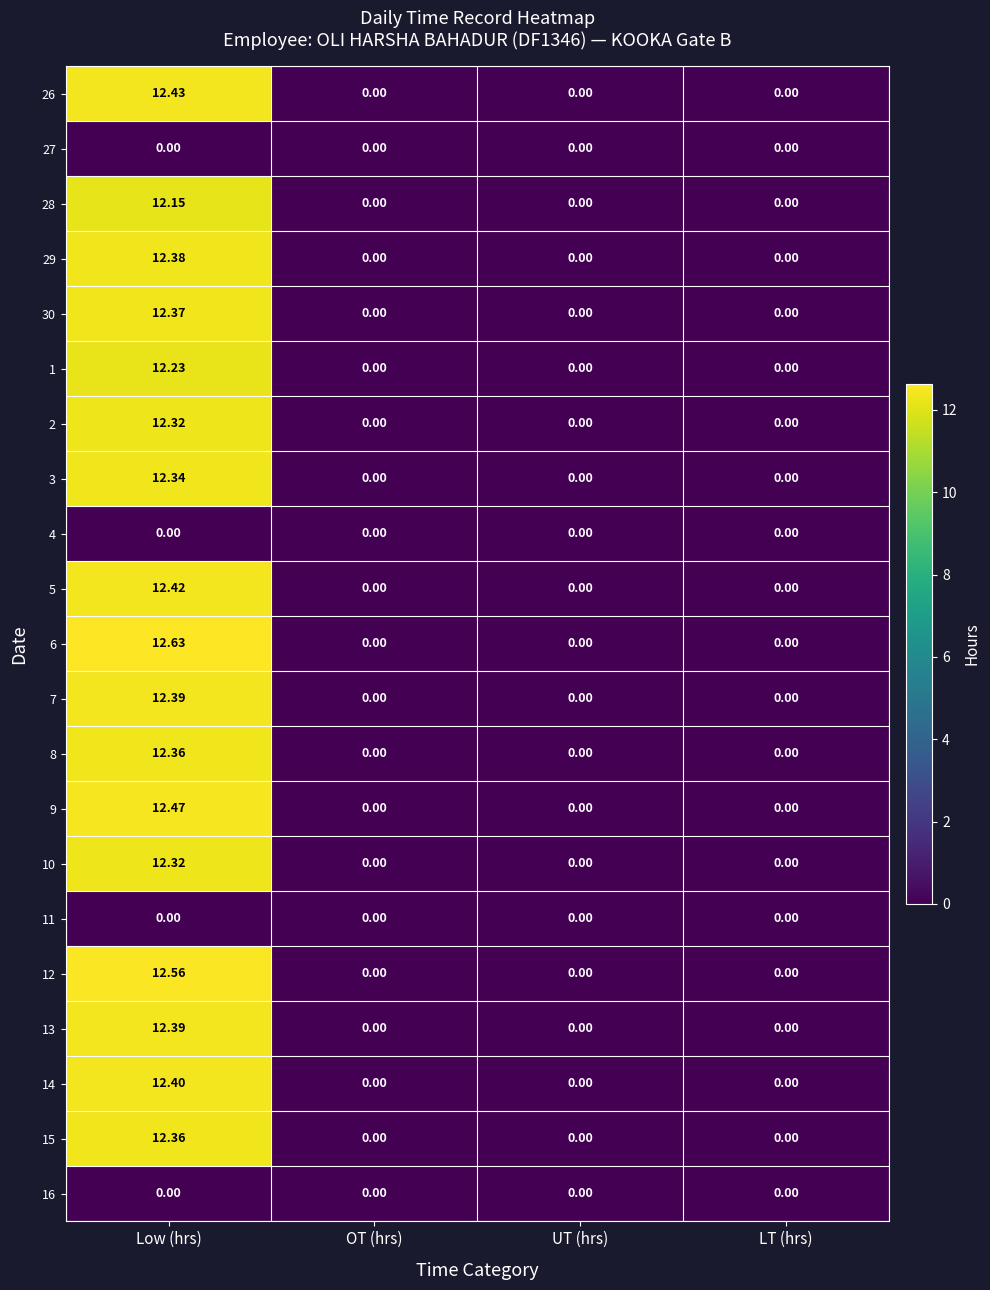

Which label corresponds to the largest value in the chart?

Low (hrs)